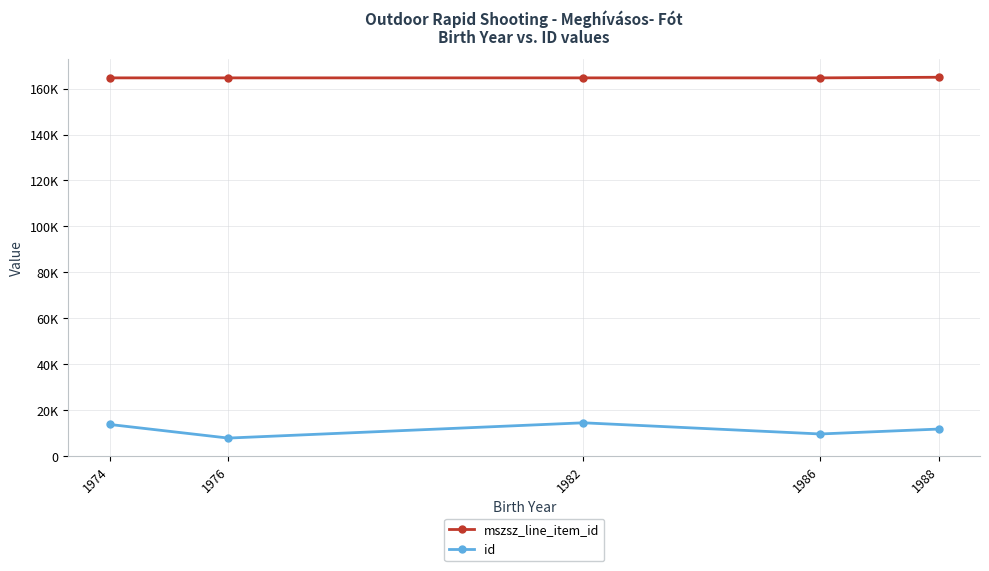

Which series changed the most between 1974 and 1986?

id